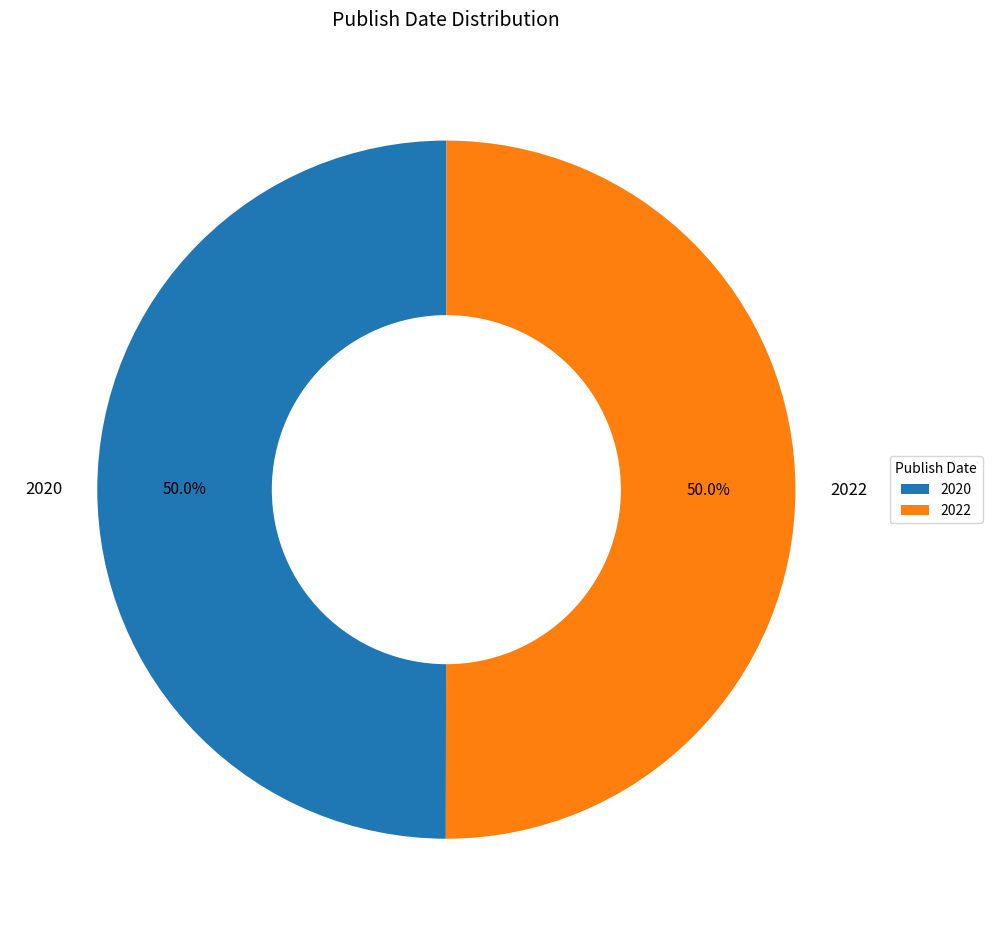

What is the ratio of the value at 2022 to the value at 2020?

1.0